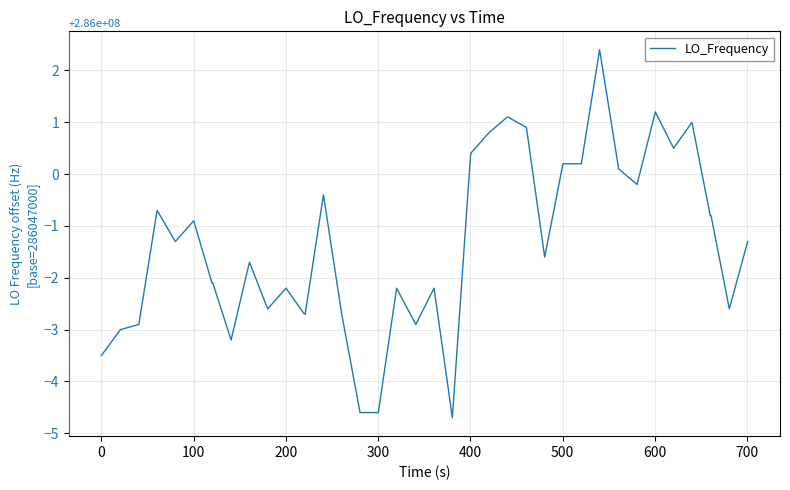

What is the greatest value displayed?

2.4